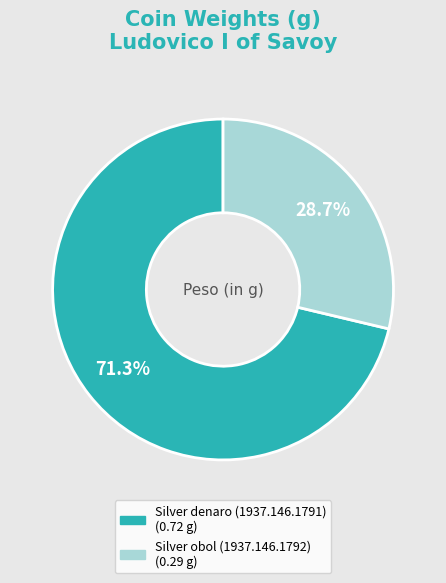

Combined, do Silver obol (1937.146.1792) and Silver denaro (1937.146.1791) account for over 50%?

Yes